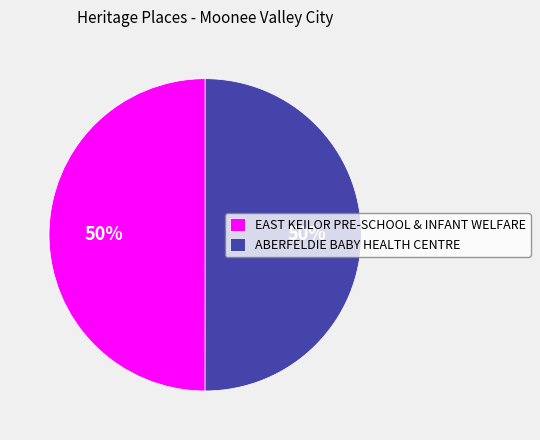

What percentage is the EAST KEILOR PRE-SCHOOL & INFANT WELFARE slice, to the nearest percent?

50%